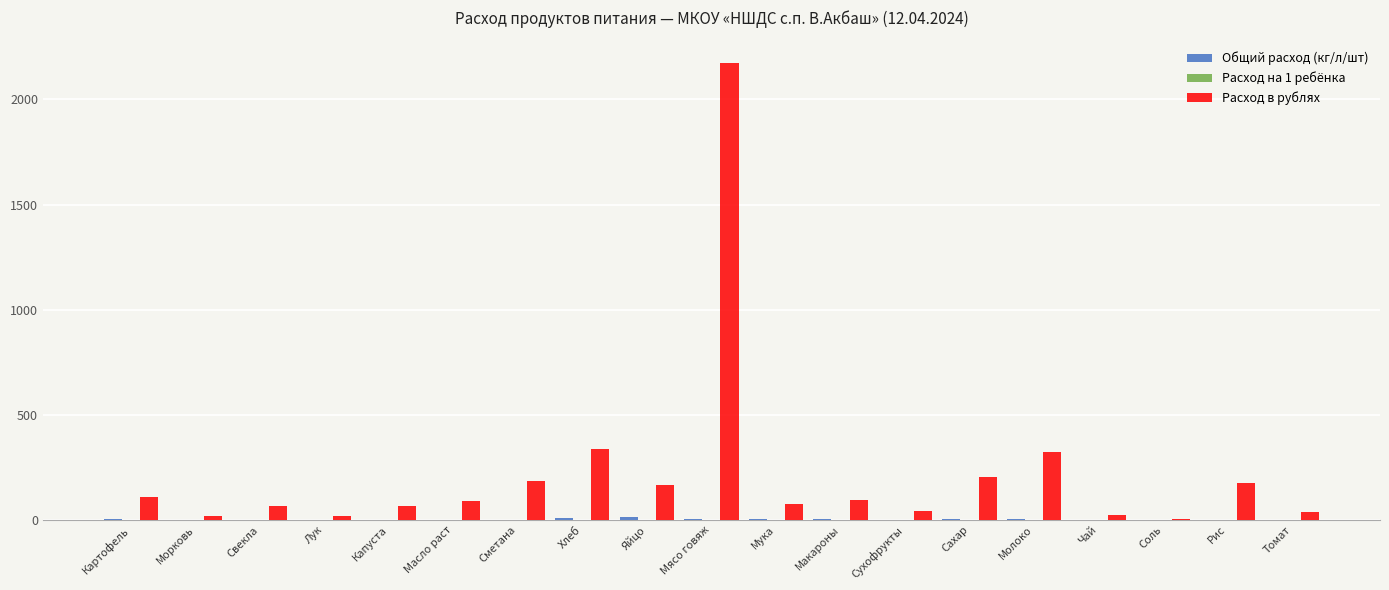

Between Свекла and Молоко, which series saw the biggest shift?

Расход в рублях